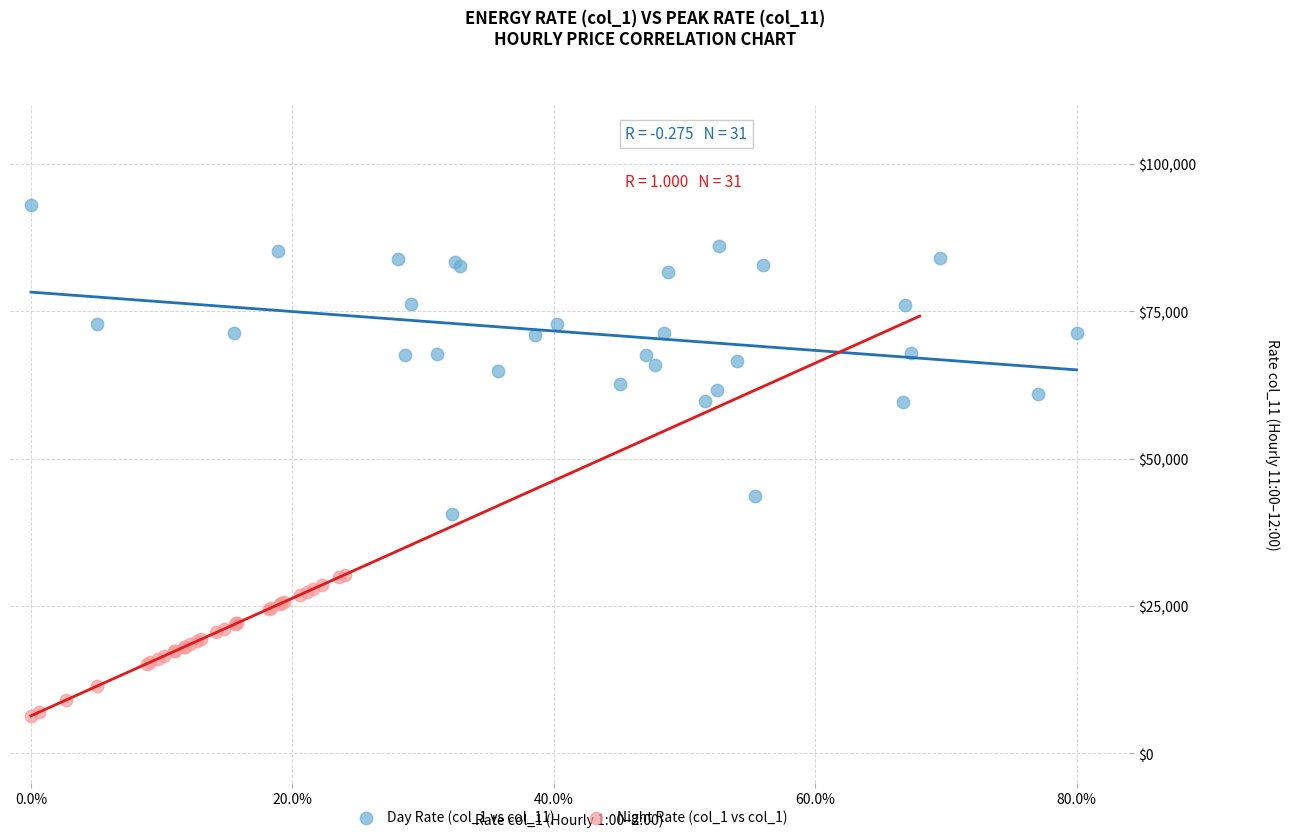

What are all the series names shown in the legend?

Day Rate (col_1 vs col_11), Night Rate (col_1 vs col_1)